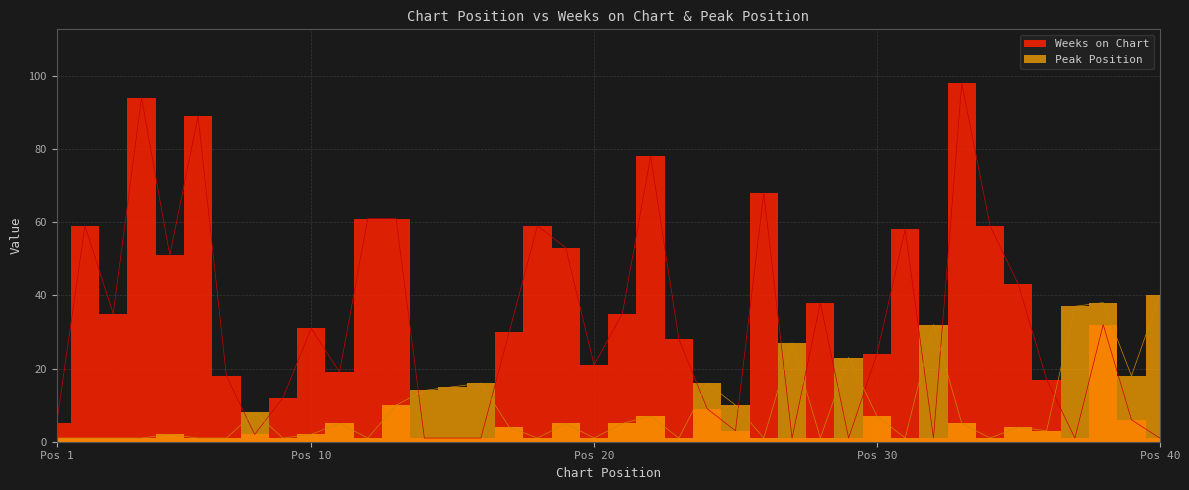

Reading left to right, transcribe all the data shown in this chart.

Weeks on Chart: 5	59	35	94	51	89	18	2	12	31	19	61	61	1	1	1	30	59	53	21	35	78	28	9	3	68	1	38	1	24	58	1	98	59	43	17	1	32	6	1
Peak Position: 1	1	1	1	2	1	1	8	1	2	5	1	10	14	15	16	4	1	5	1	5	7	1	16	10	1	27	1	23	7	1	32	5	1	4	3	37	38	18	40